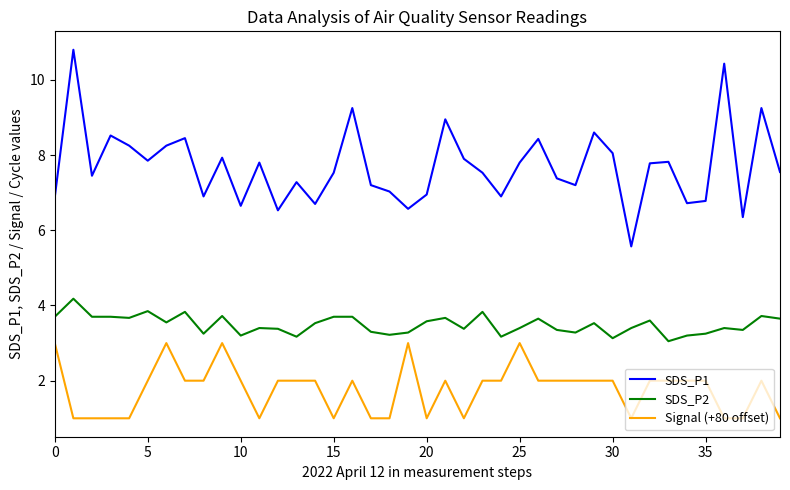

At how many categories does at least one series exceed 9?

4